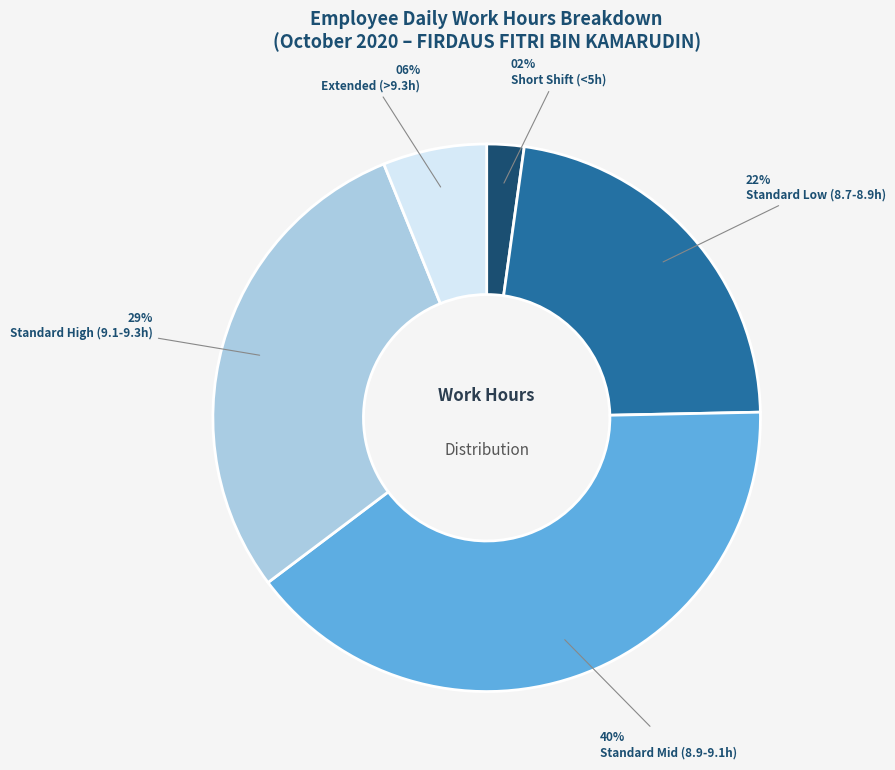

Do Standard High (9.1-9.3h) and Standard Mid (8.9-9.1h) together represent more than half of the pie?

Yes